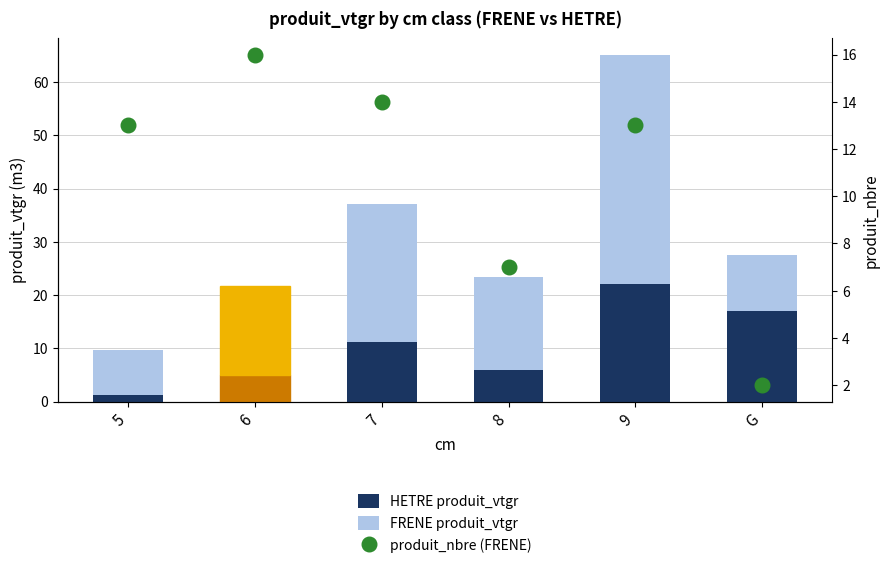

At which category is the sum across all series the highest?

9